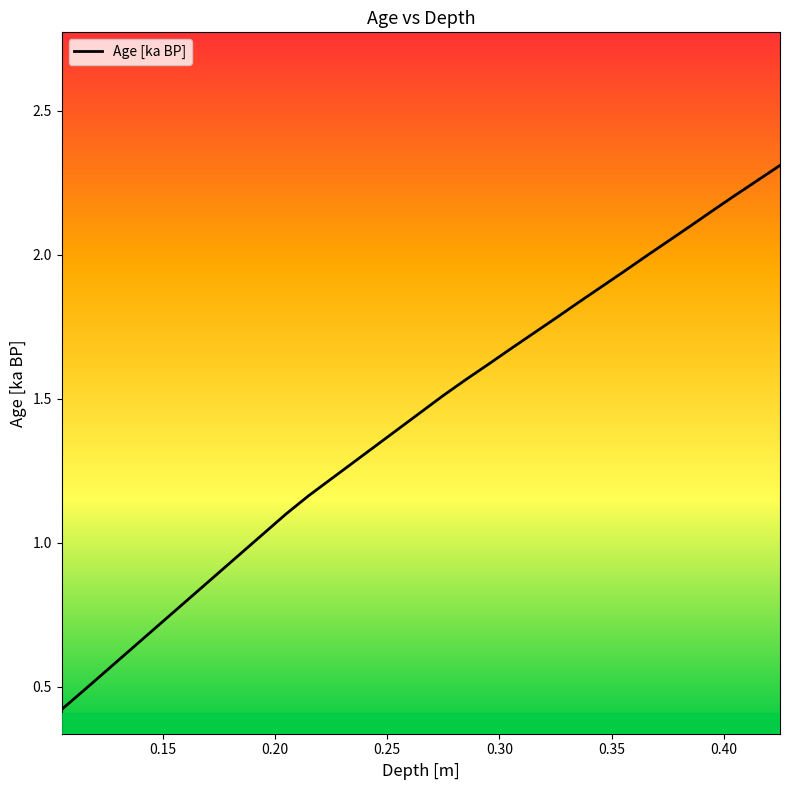

What is the smallest value displayed?

0.4